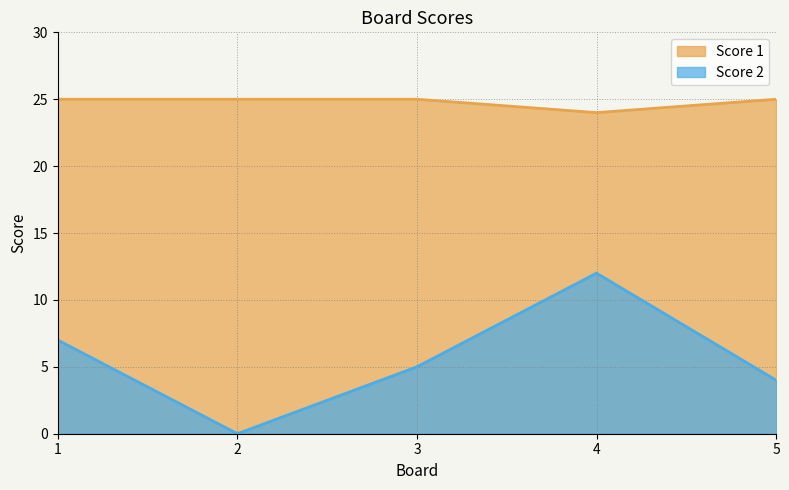

At how many categories does at least one series exceed 18?

5